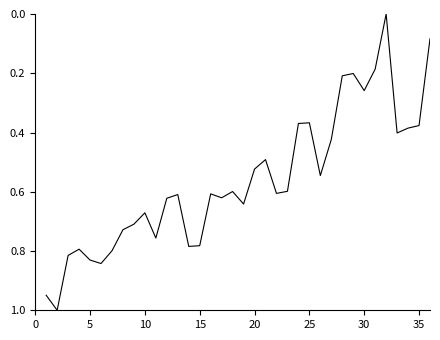

What is the maximum value shown in the chart?

1.0